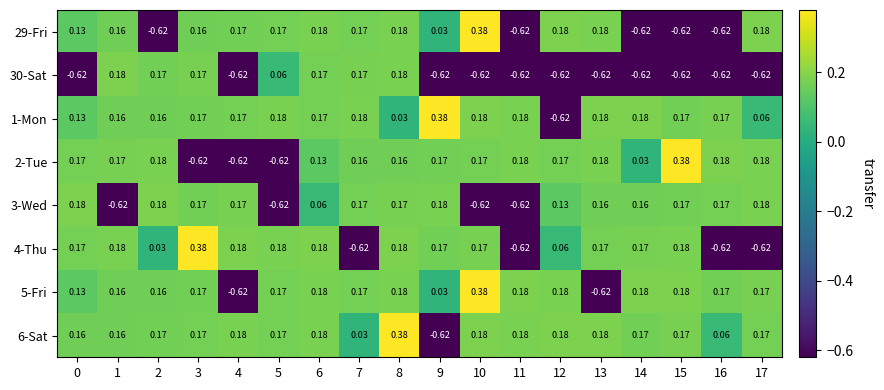

Which series has the largest range (max minus min)?

29-Fri